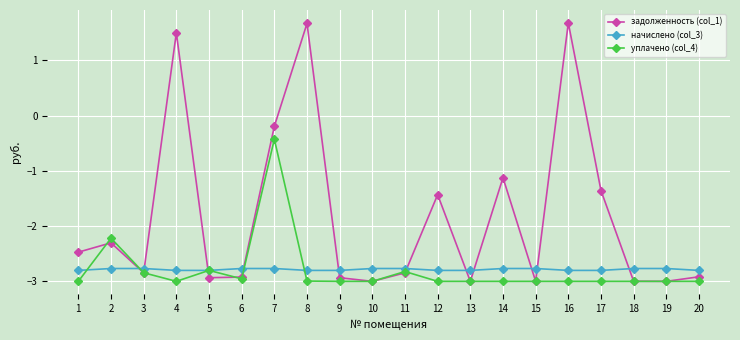

Where is the first local minimum for задолженность (col_1)?

3